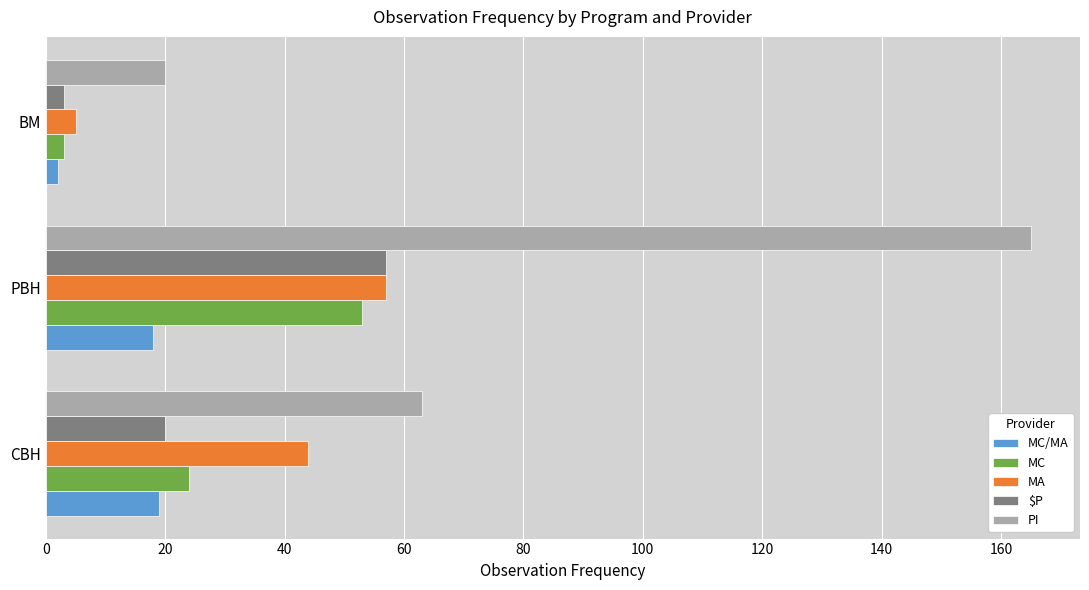

What is the highest value of the MC series?

53